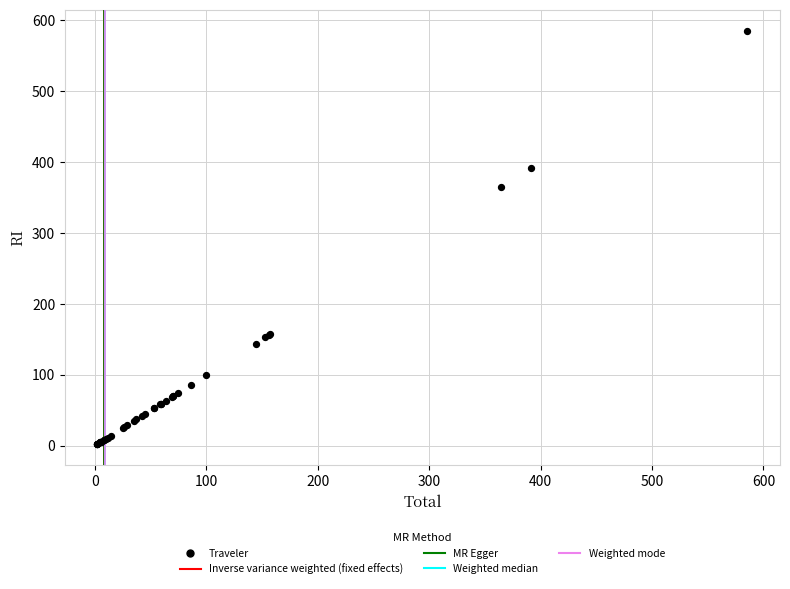

What Y value in the scatter plot is closest to 293?

364.3